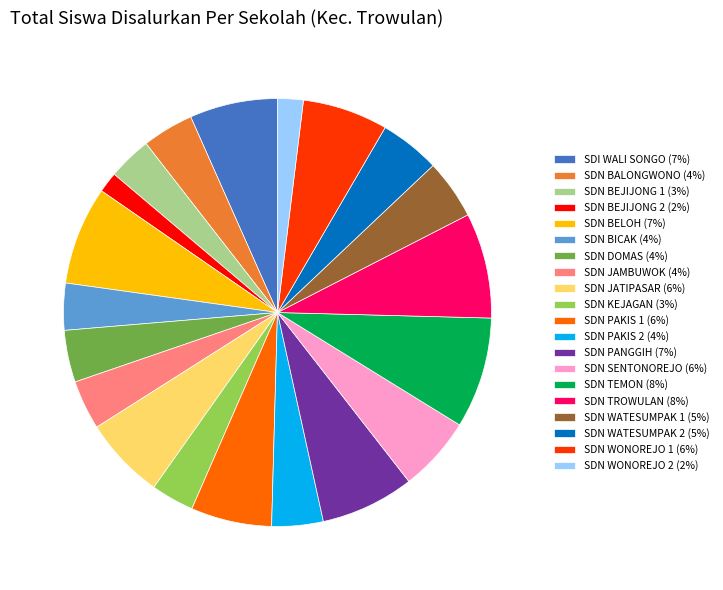

Does any single category account for the majority?

No